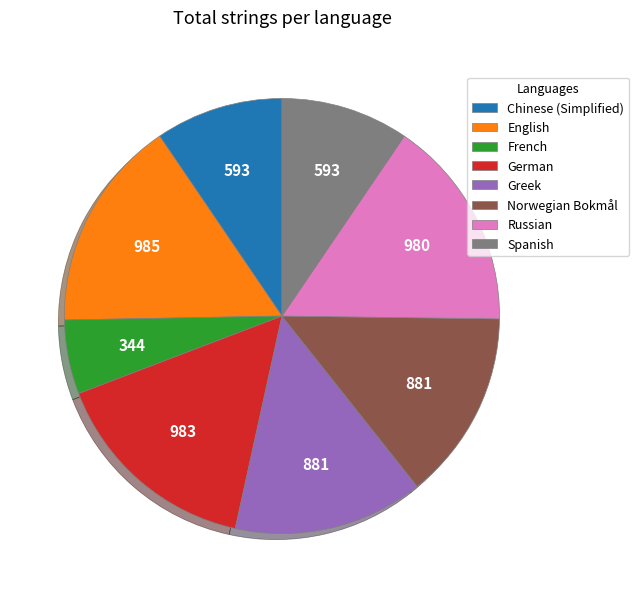

Is the sum of French and Russian greater than half?

No